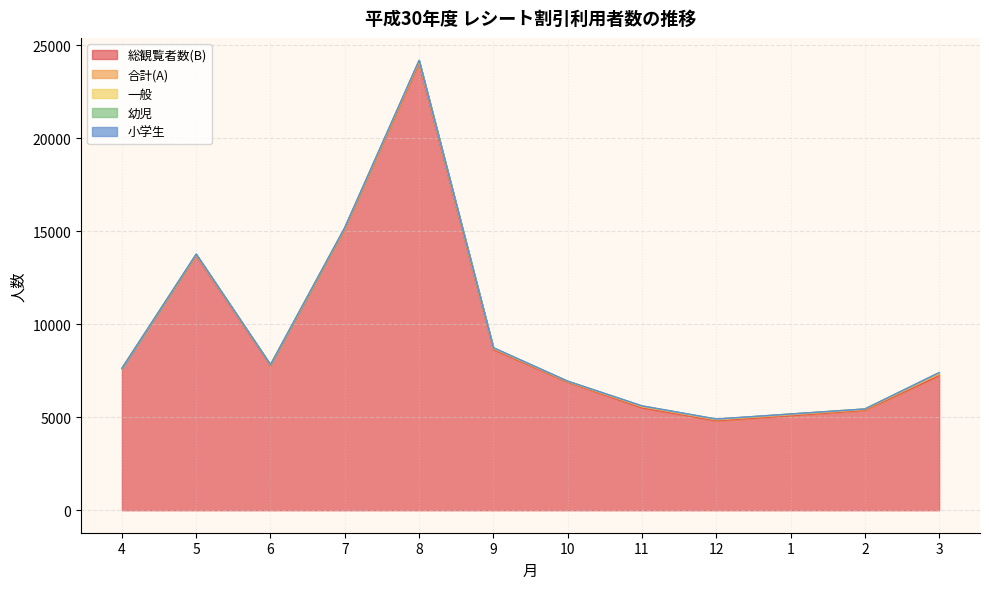

How many lines are shown in the chart?

5